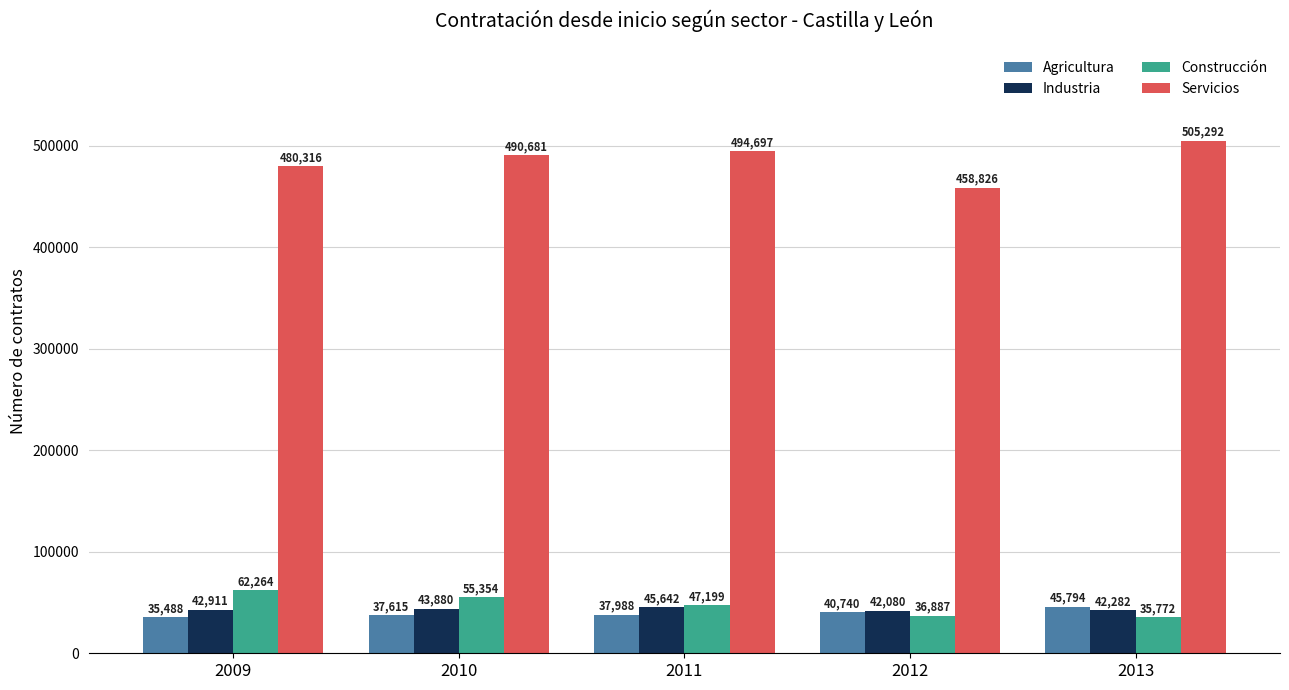

Rank the series by their maximum value, from highest to lowest.

Servicios, Construcción, Agricultura, Industria